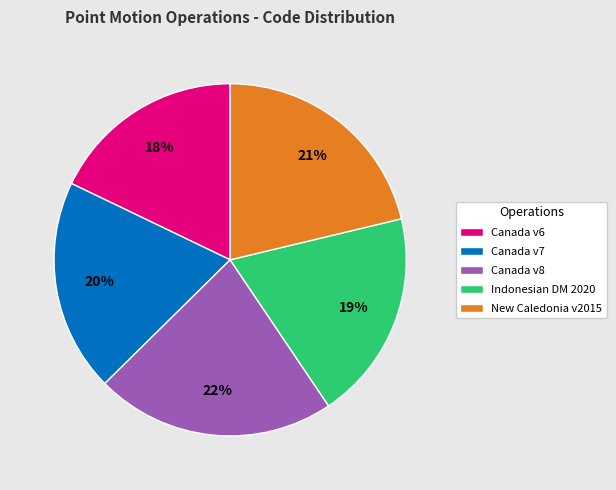

Combined, do Indonesian DM 2020 and Canada v6 account for over 50%?

No